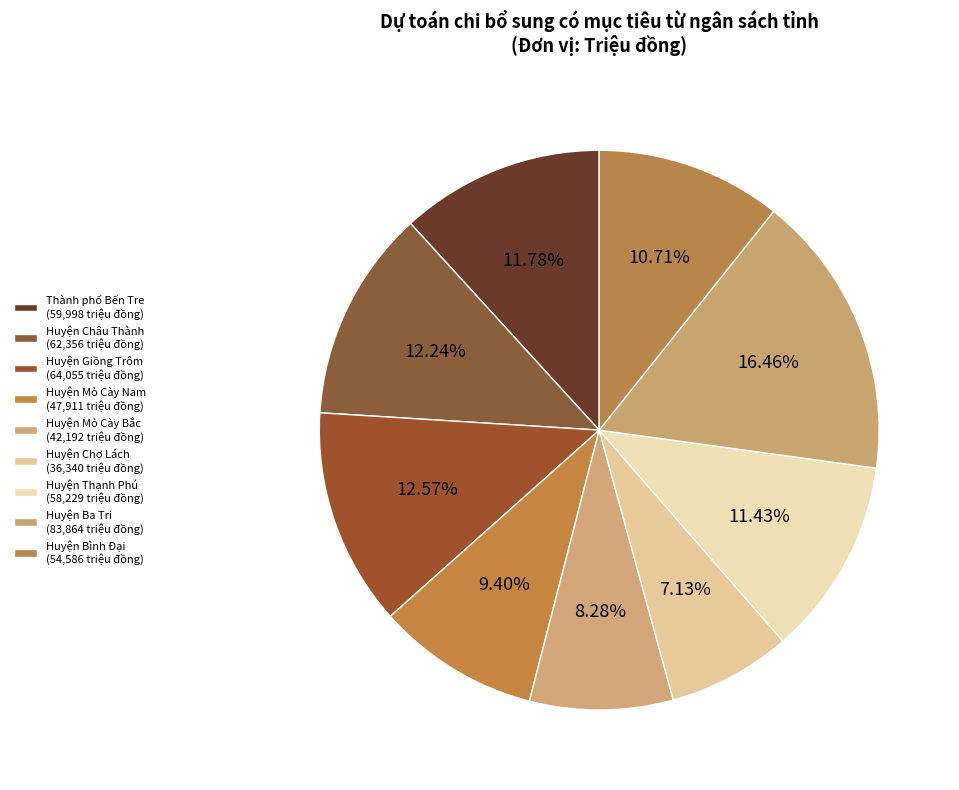

Is it true that Huyện Thạnh Phú is 17% of the pie?

False